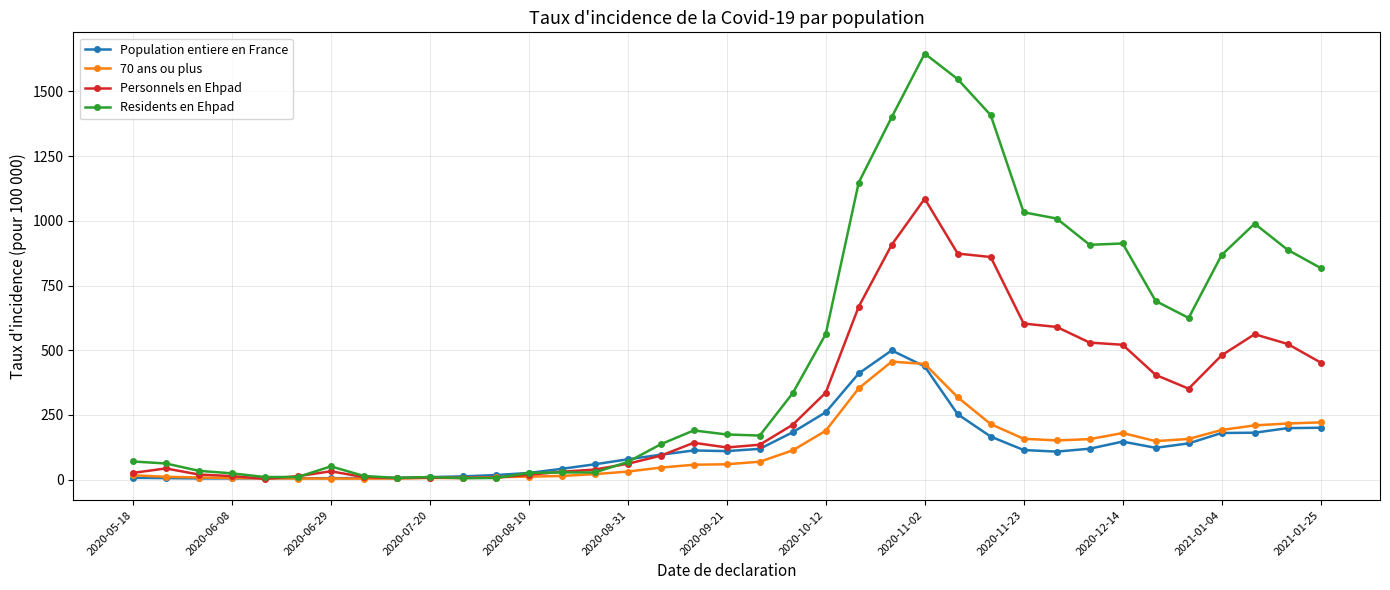

Which series has the largest total across all categories?

Residents en Ehpad